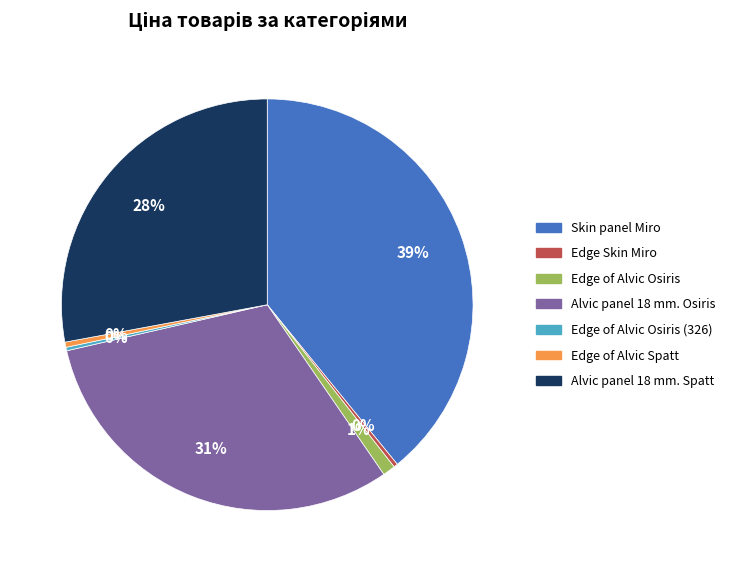

True or false: Skin panel Miro accounts for 46% of the total.

False